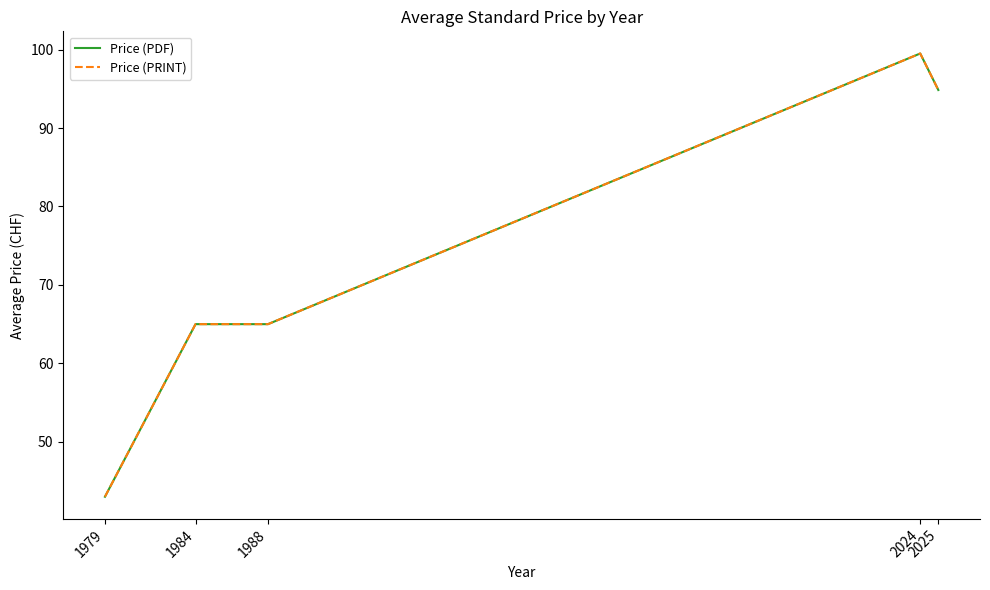

Does the chart have visible grid lines?

No